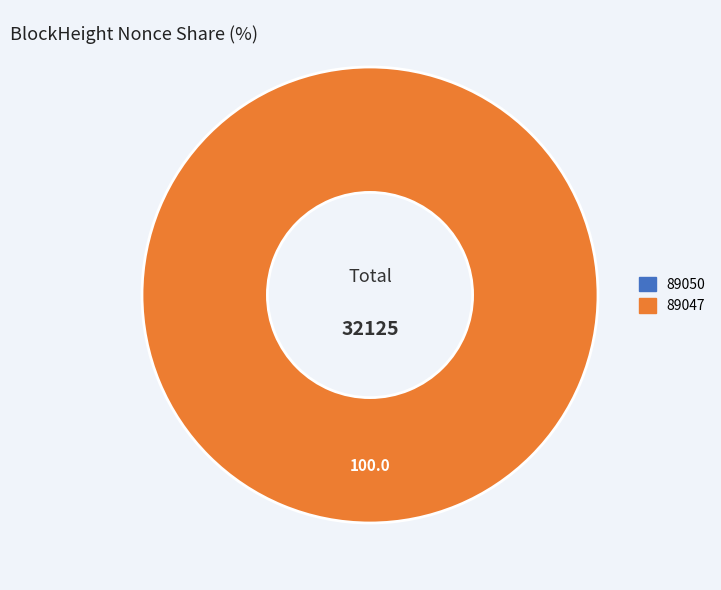

To the nearest percent, what is the difference between the largest and smallest slice percentages?

100%